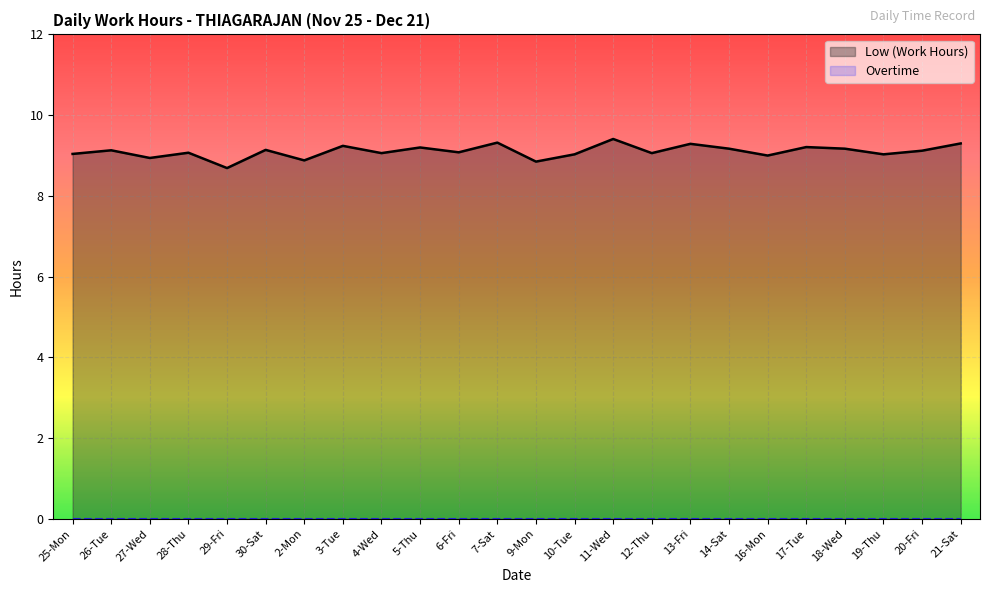

At which category is the sum across all series the highest?

11-Wed